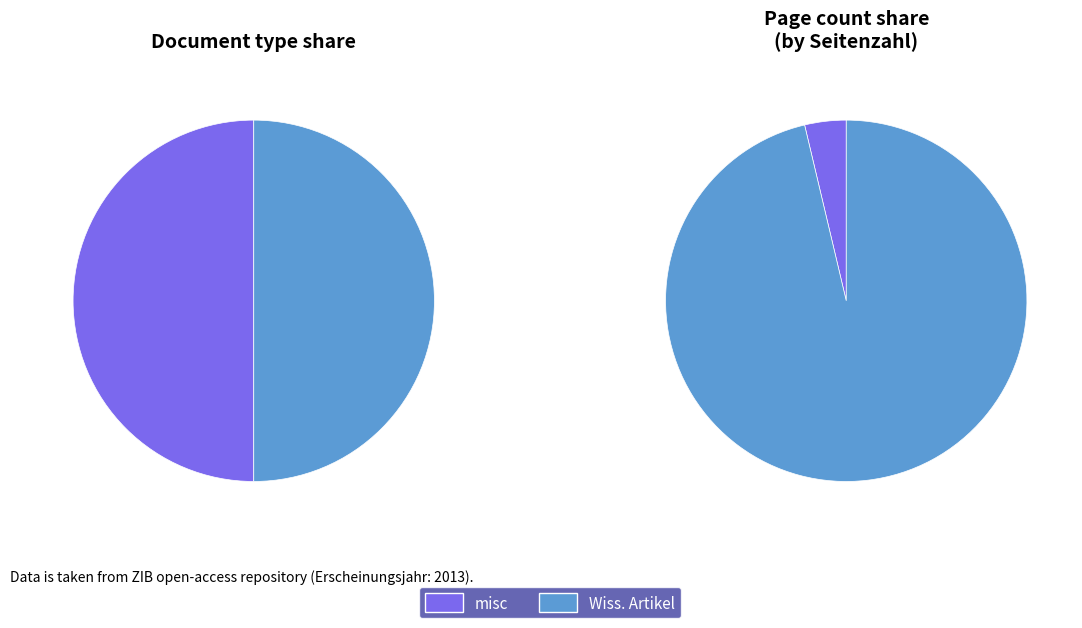

To the nearest percent, what portion does OPUS4-4241 (misc) represent?

4%